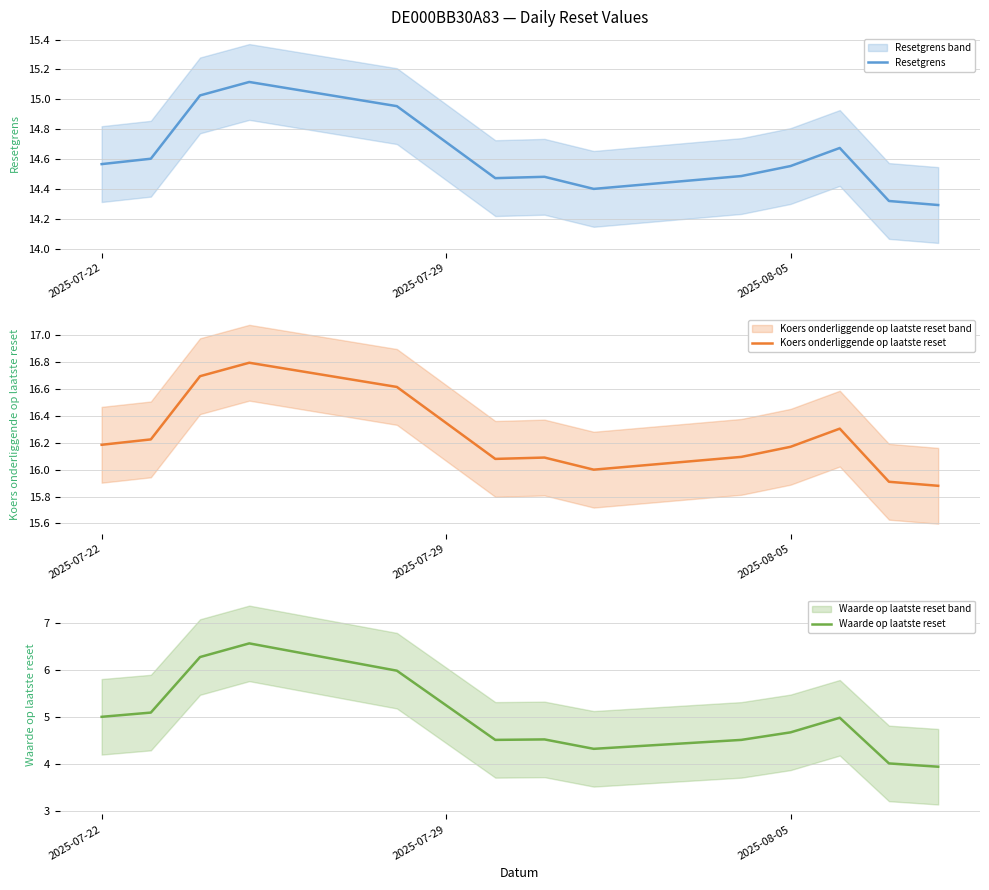

The Koers onderliggende op laatste reset series shows 16.2 at 2025-07-22. True or false?

True